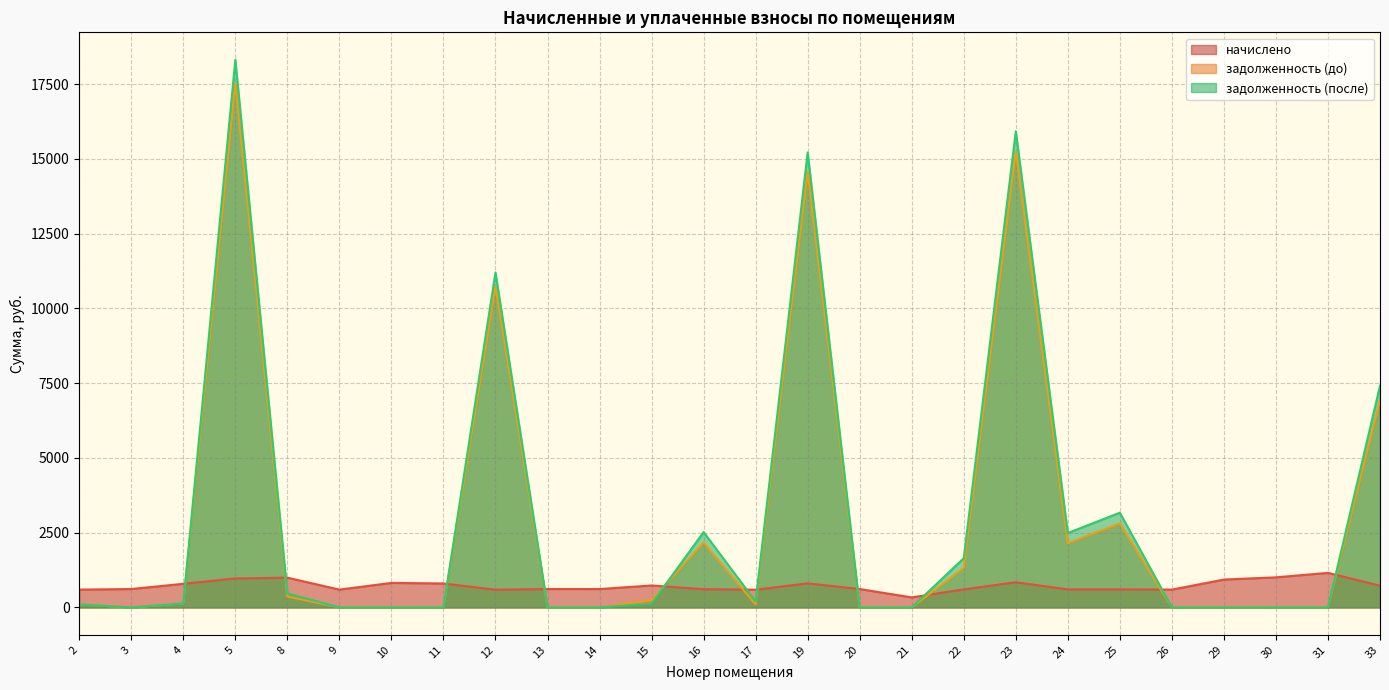

What are all the series names shown in the legend?

начислено, задолженность (до), задолженность (после)